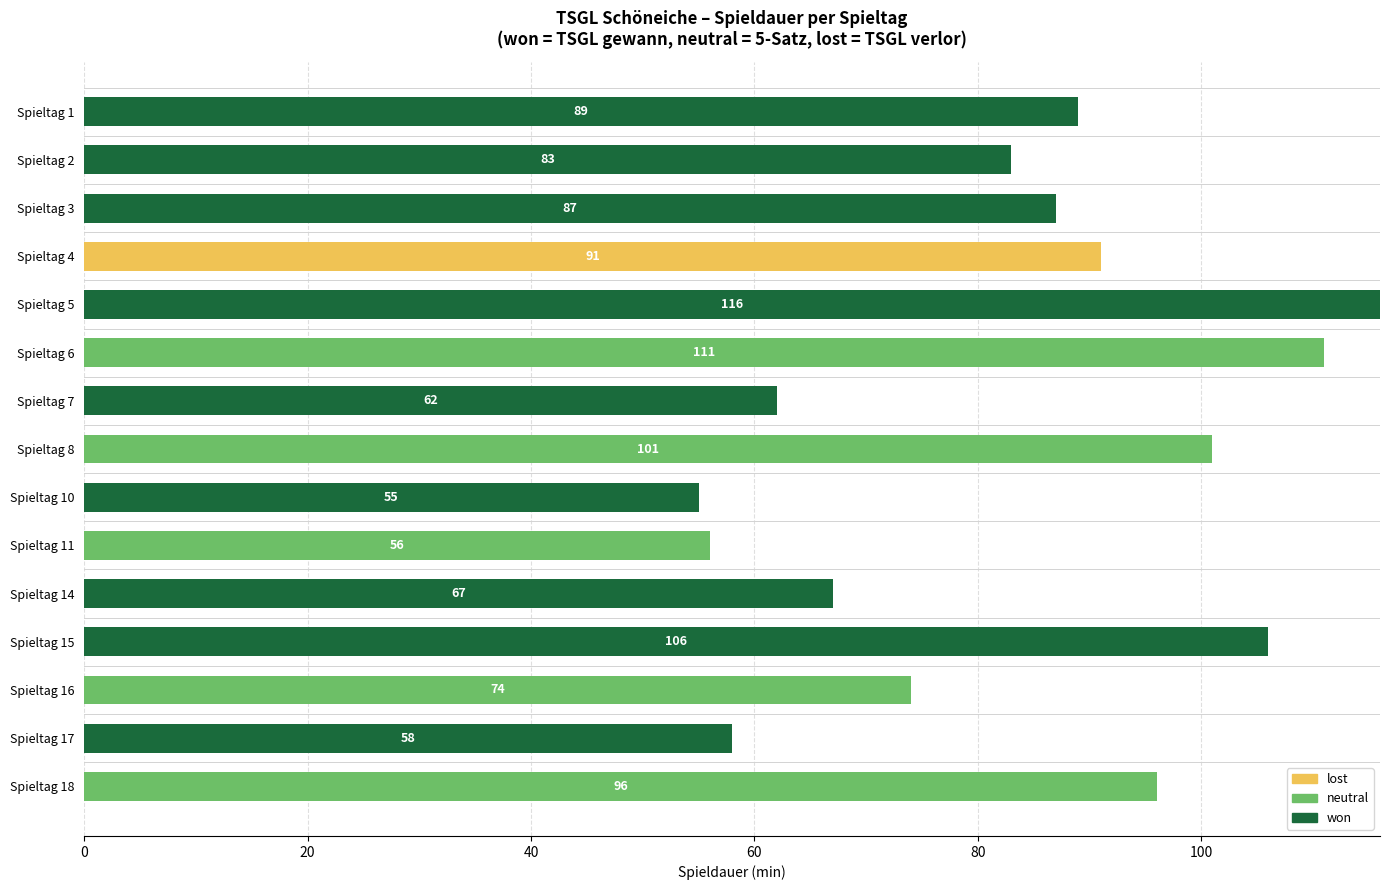

What is the total value across all series at Spieltag 18?

96